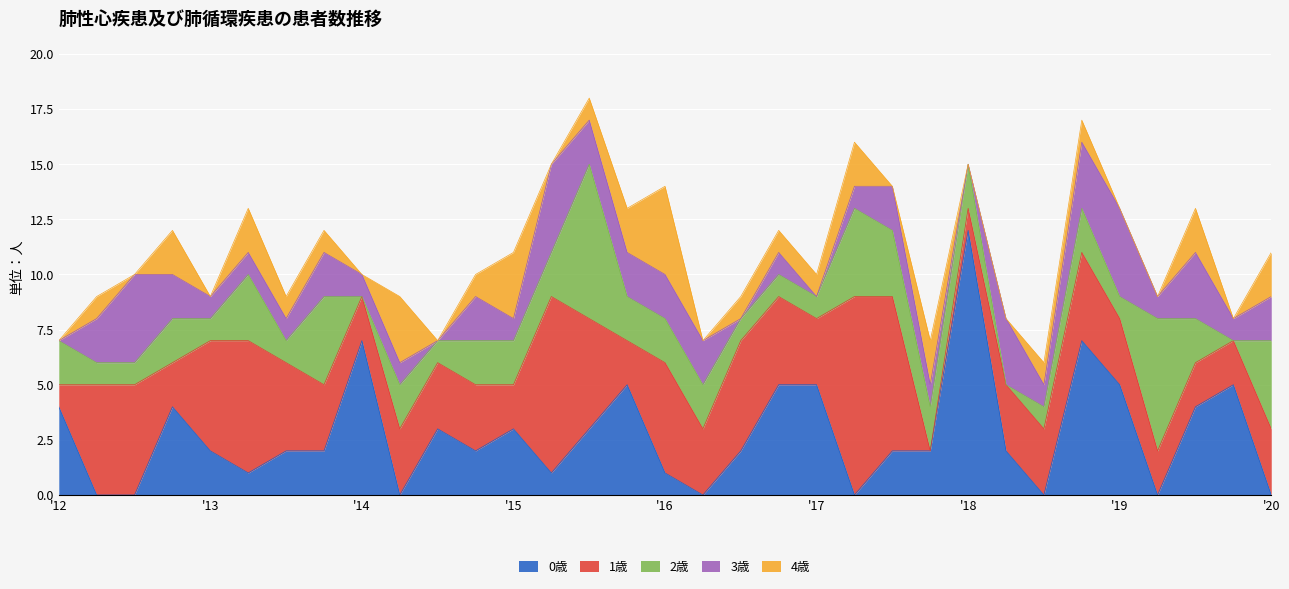

What position from the right is 2014年1月?

25